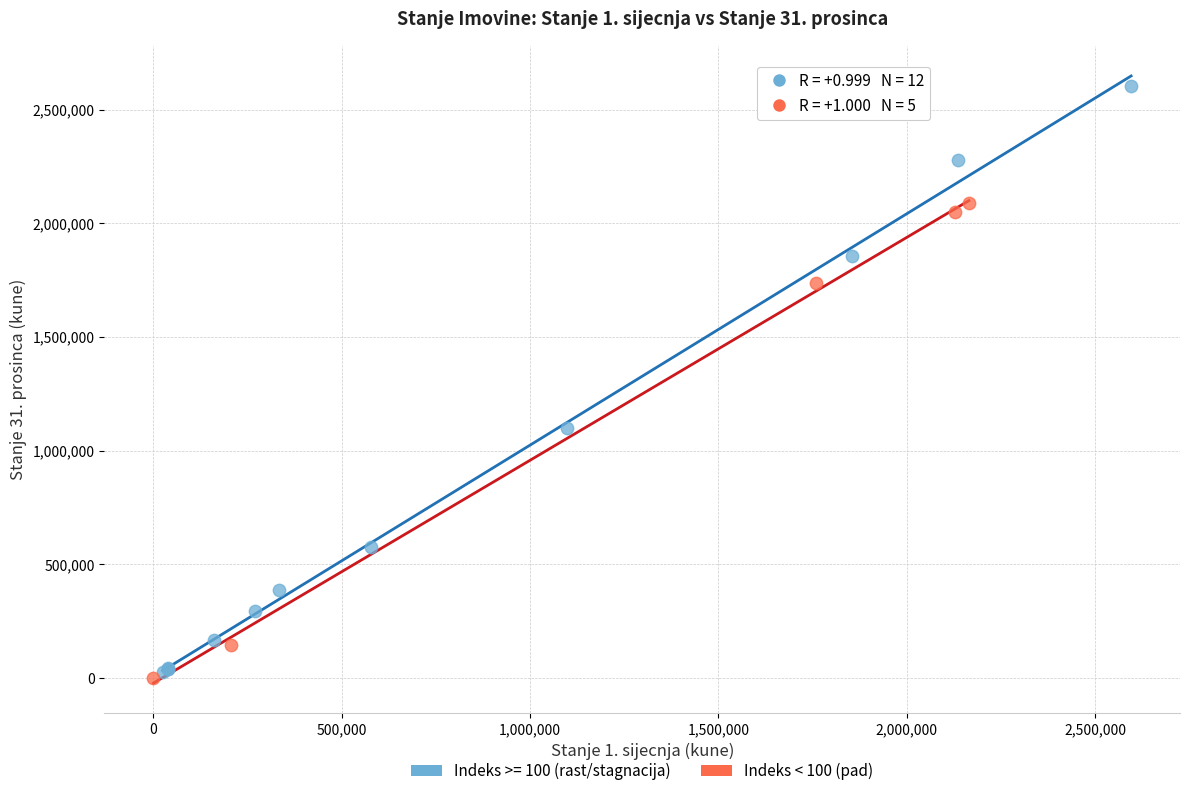

Which series contains the highest Y value?

Indeks >= 100 (rast/stagnacija)